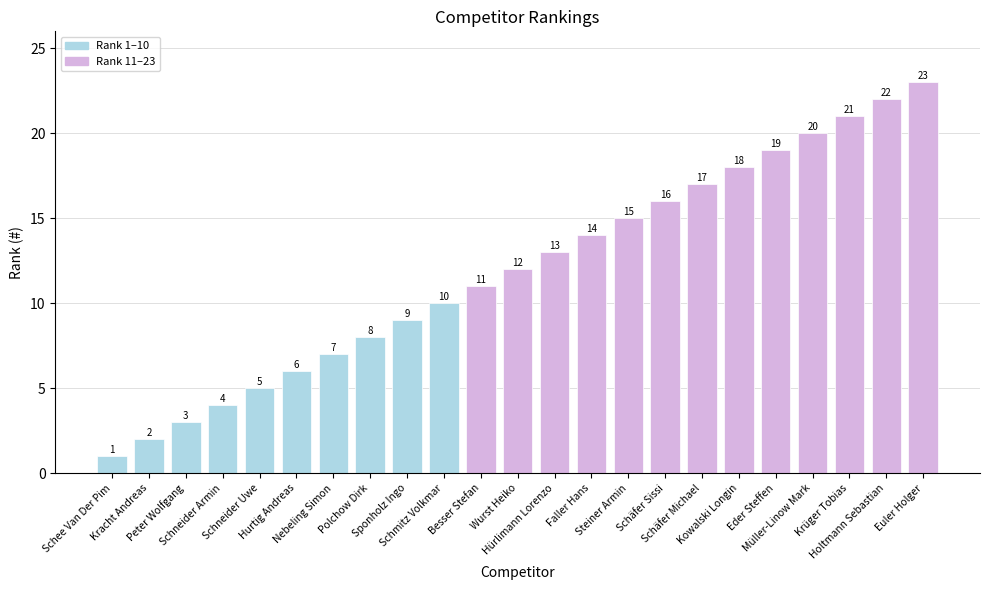

What position from the left is Schneider Uwe?

5